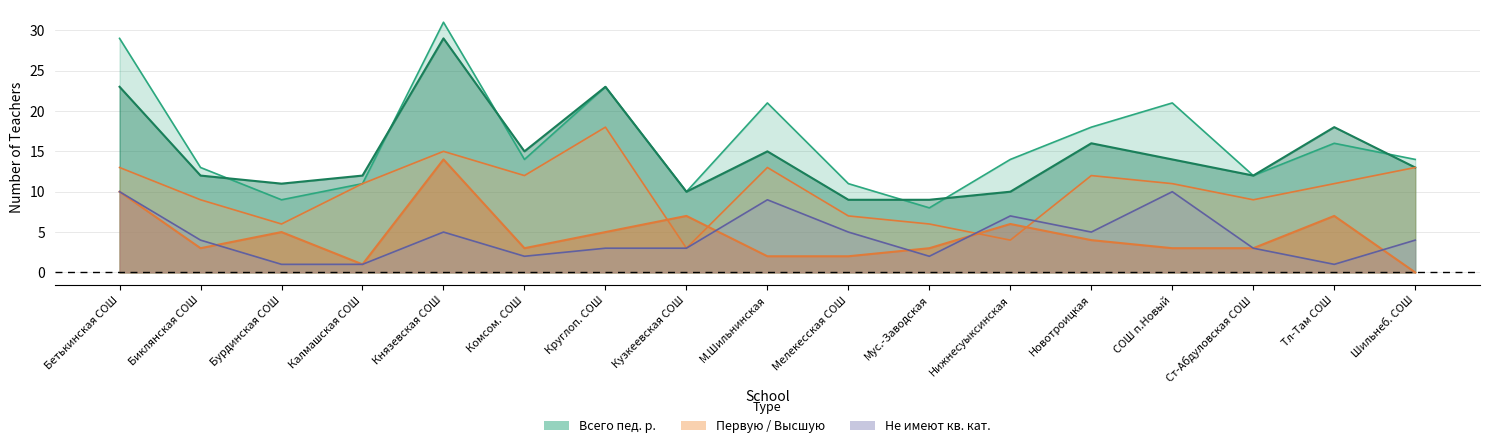

True or false: Первую and Высшую intersect in this chart.

True